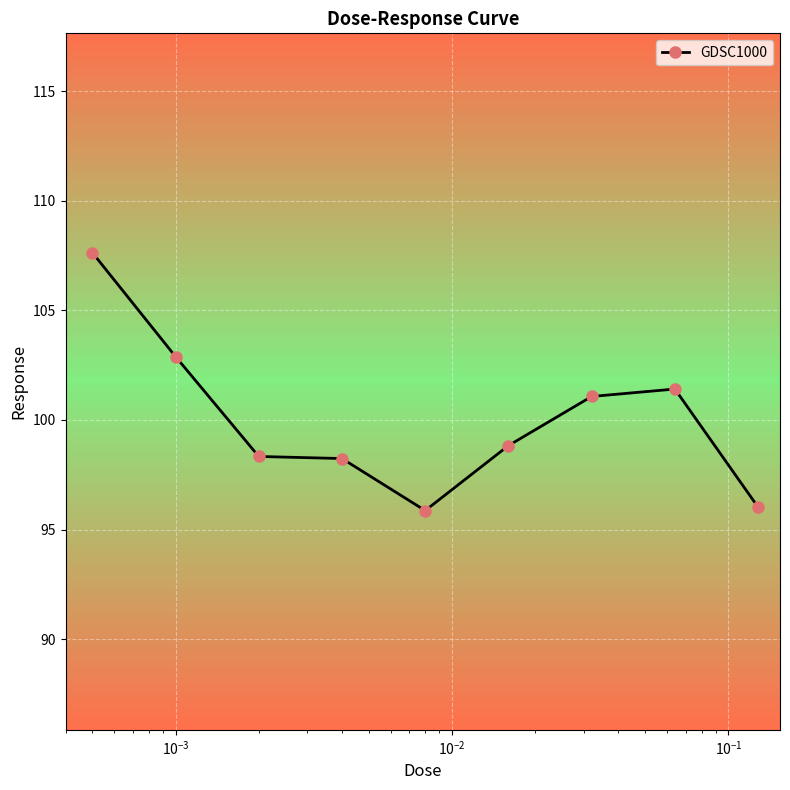

What is the value of the 7th point from the left?

101.1